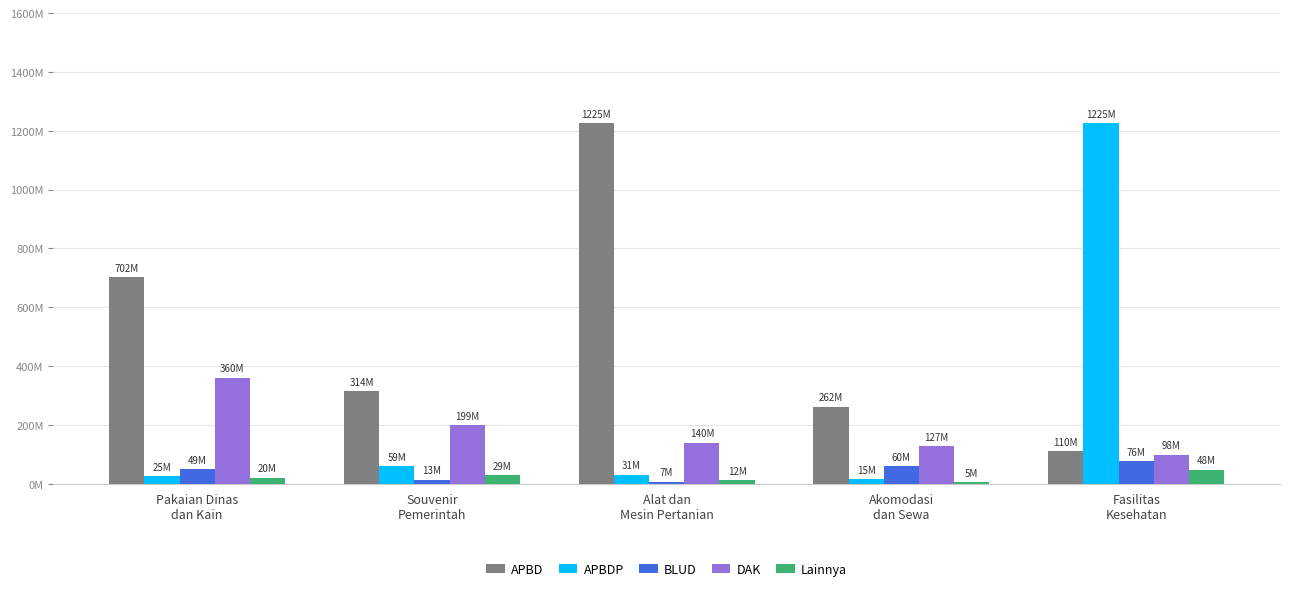

The DAK series shows 42486108 at Souvenir
Pemerintah. True or false?

False